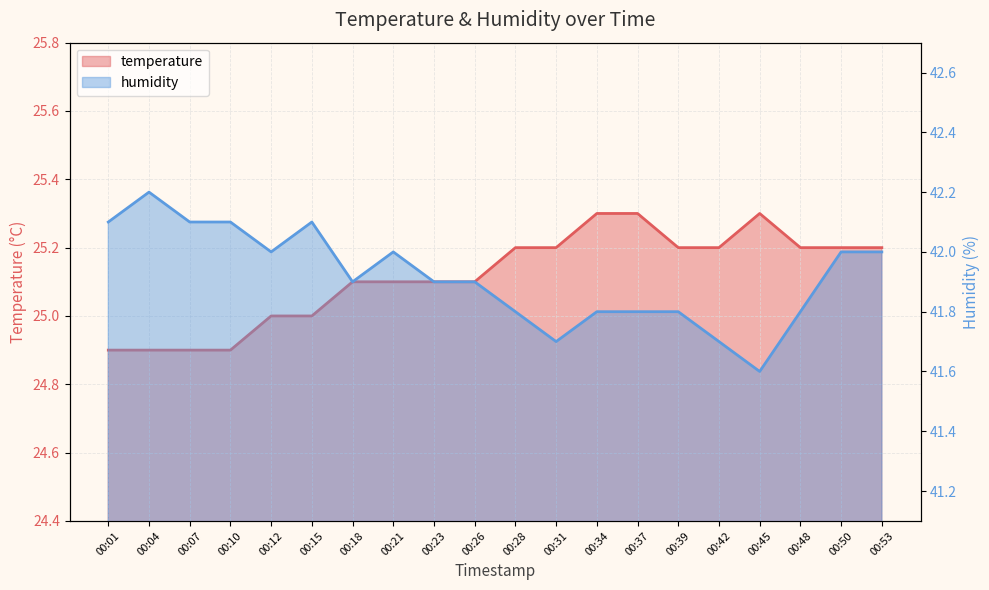

What is the approximate value of temperature at 00:39?

25.2